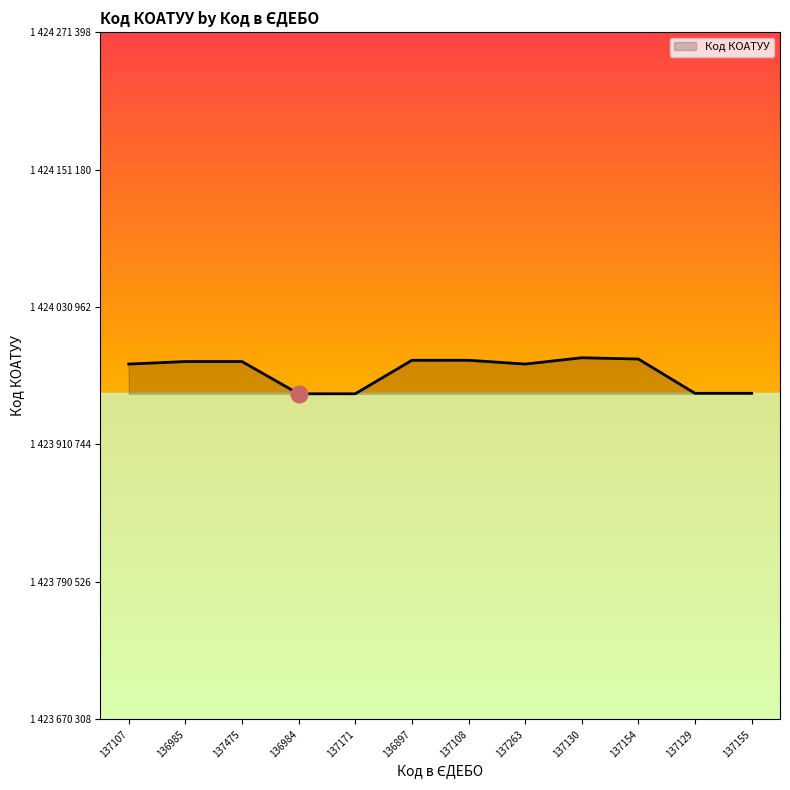

The chart shows a value of 1423955500 at 137155. True or false?

True